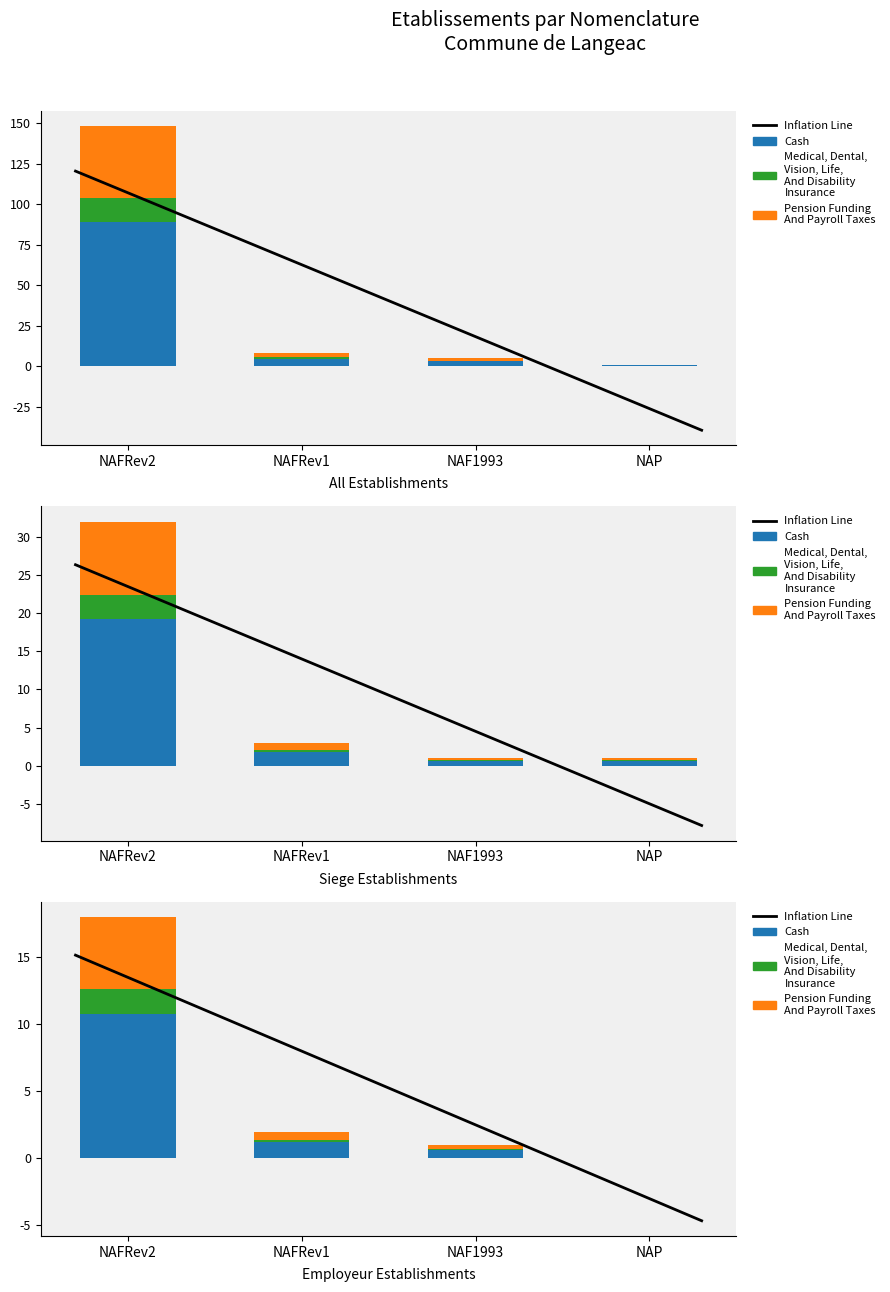

What is the spread (max minus min) of values at NAF1993?

0.1